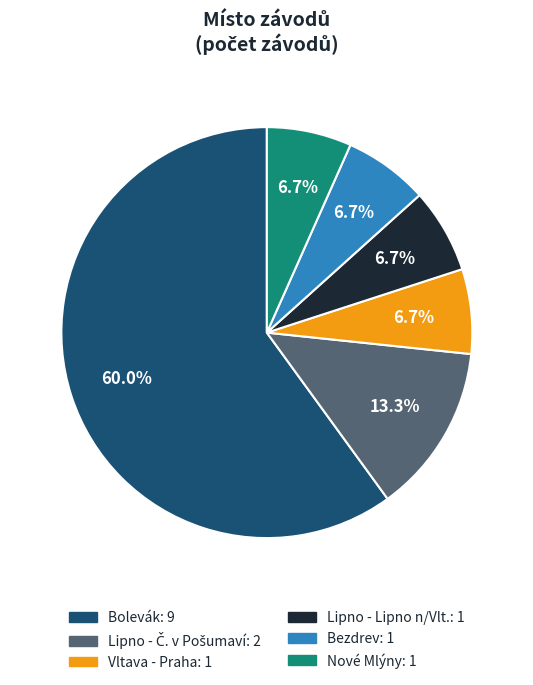

Count the number of slices in the pie.

6